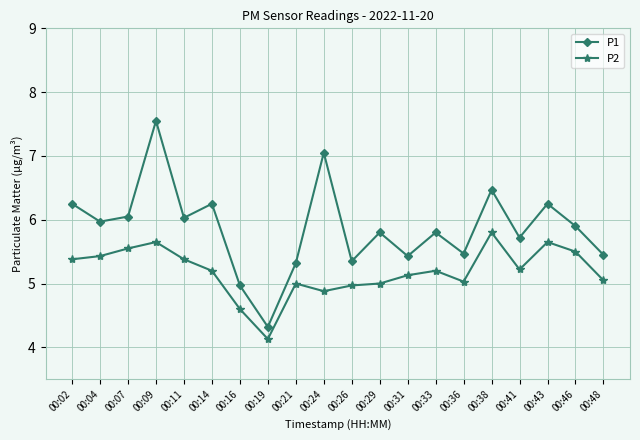

List the series in order of their peak value, lowest first.

P2, P1